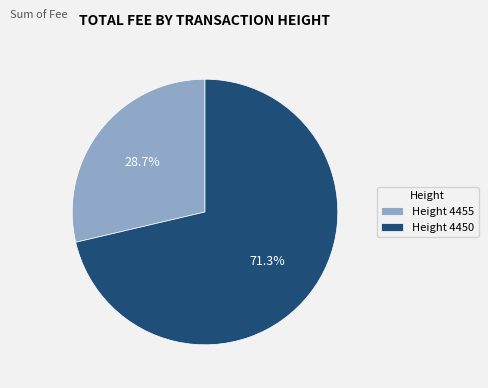

What is the ratio of the value at Height 4450 to the value at Height 4455?

2.5